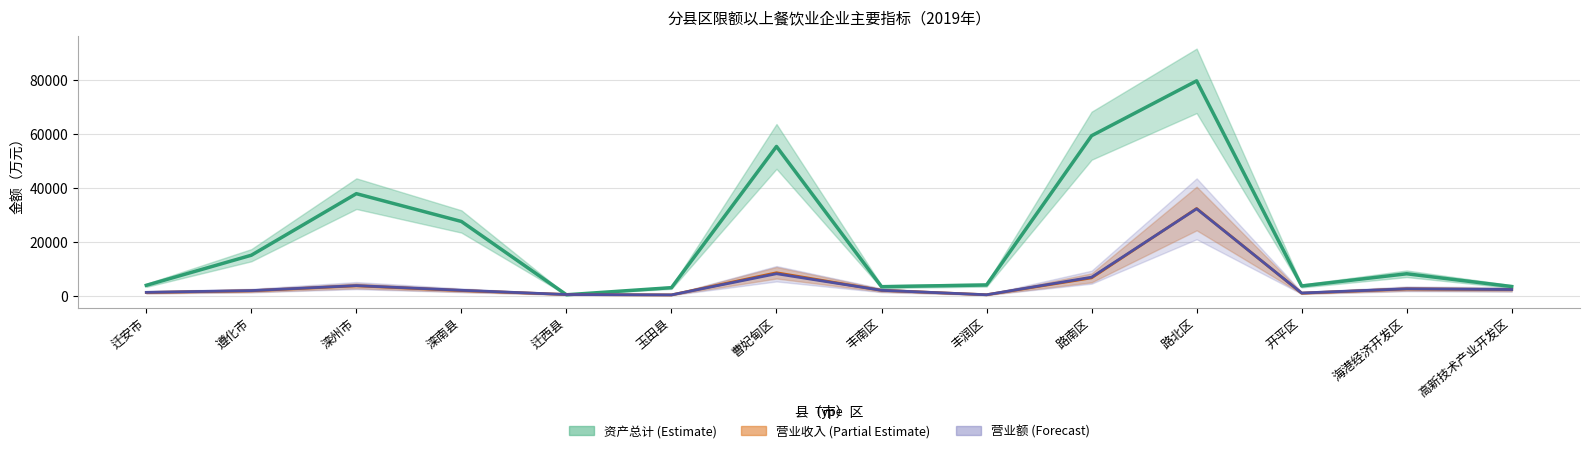

At how many categories does at least one series exceed 63665?

1